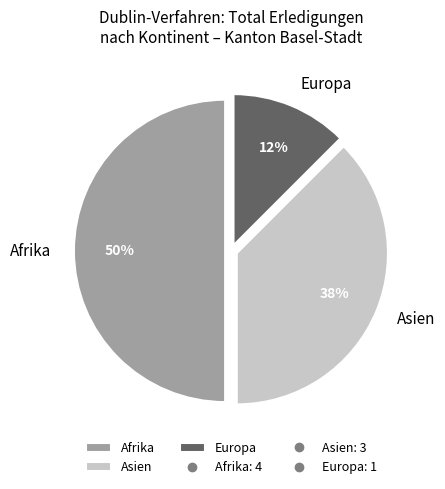

Which has a higher value, Afrika or Europa?

Afrika